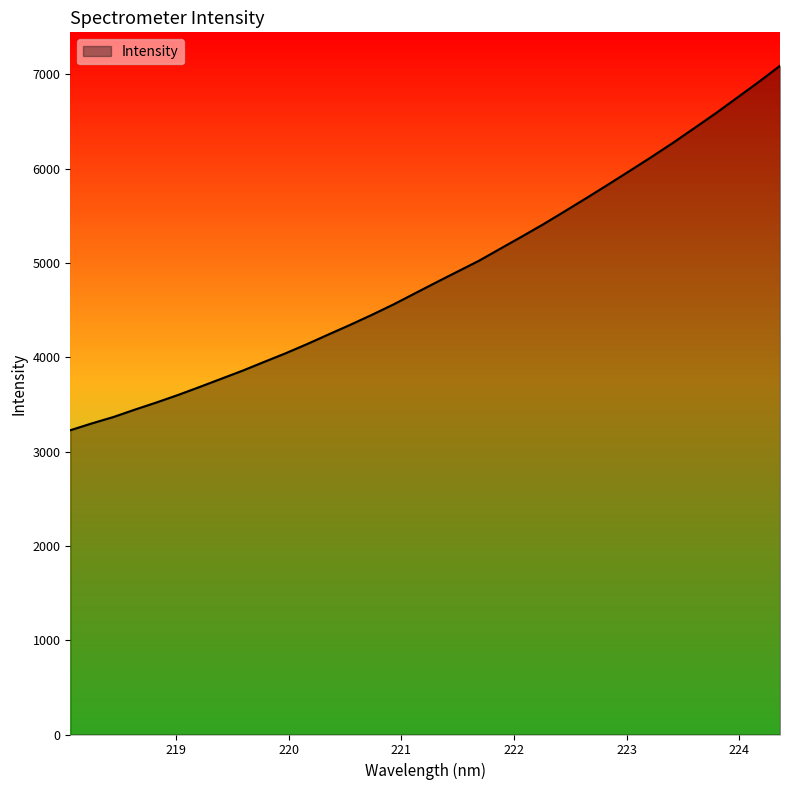

Does the chart display data point markers on the line(s)?

No